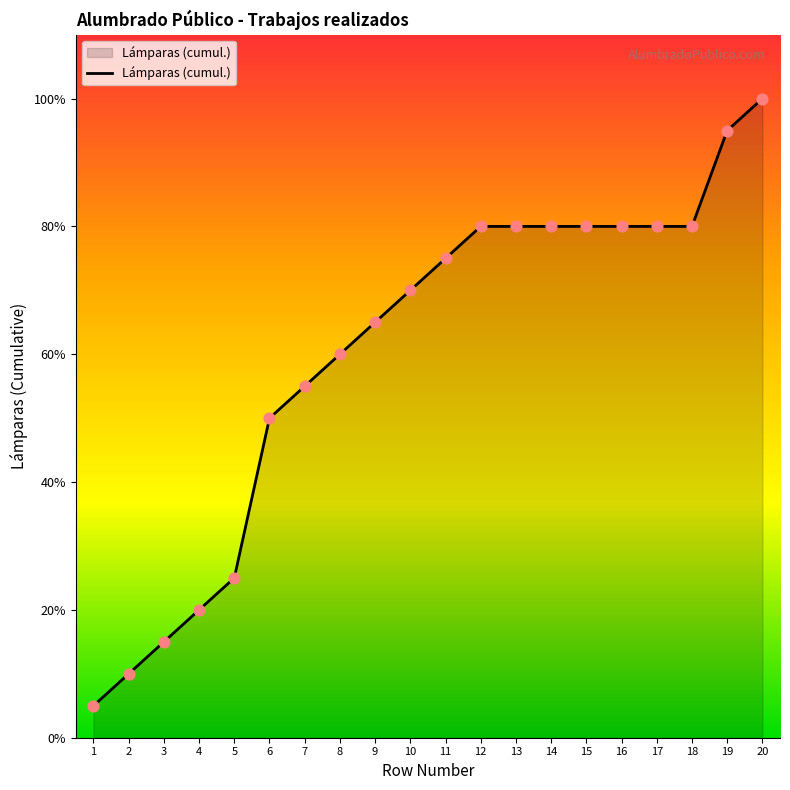

Approximately how many times larger is the value at 13 compared to 20?

0.8